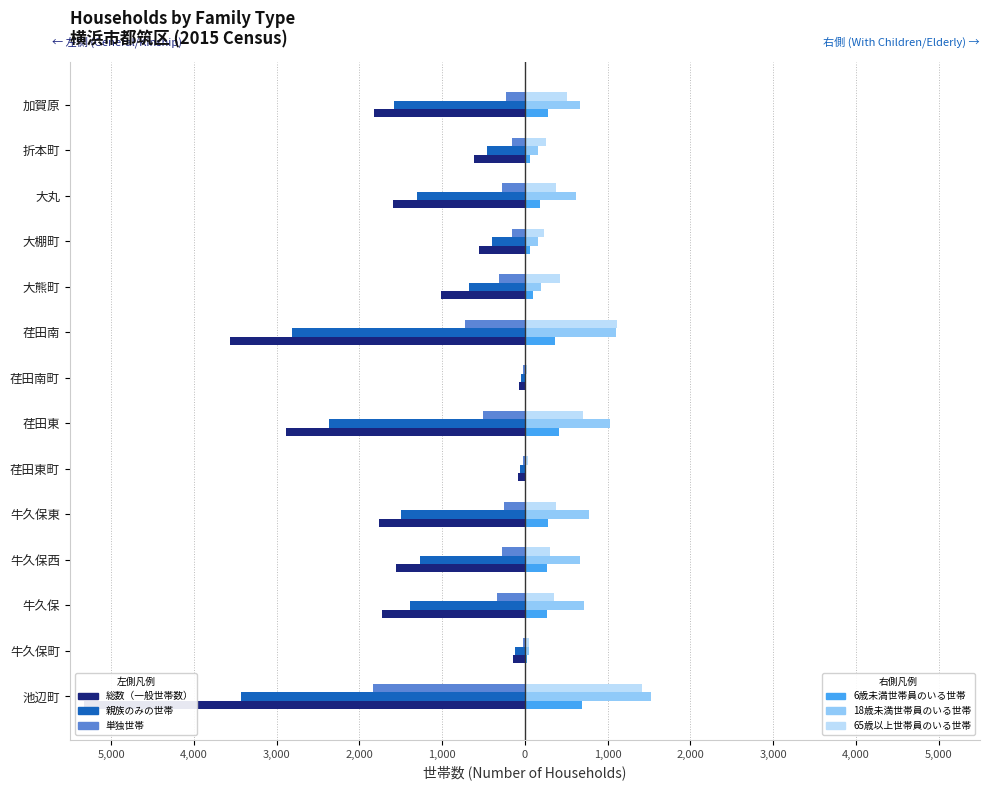

The 親族のみの世帯 series shows -3785 at 荏田東. True or false?

False